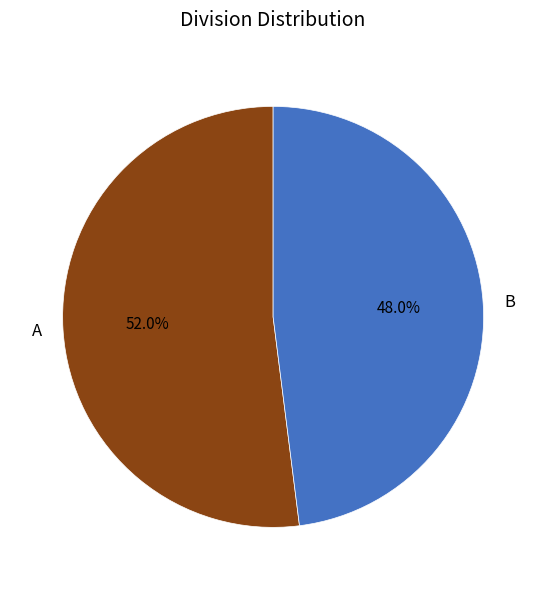

What portion of the pie excludes B?

52.0%